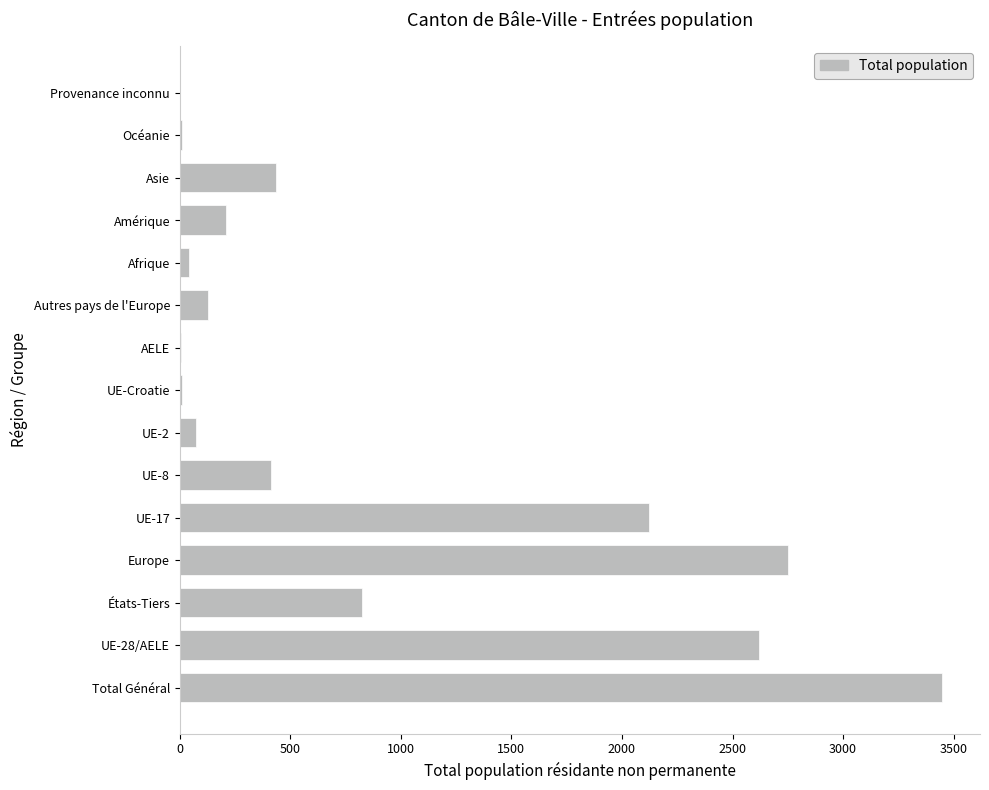

Approximately how many times larger is the value at États-Tiers compared to Europe?

0.3